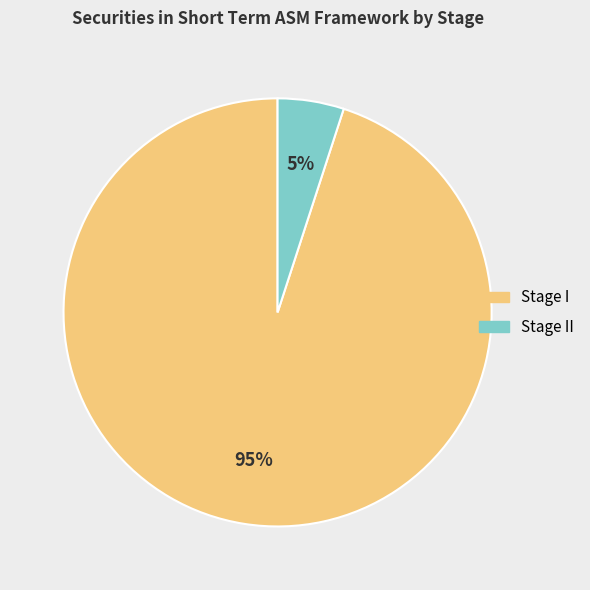

Is there a majority slice in this chart?

Yes